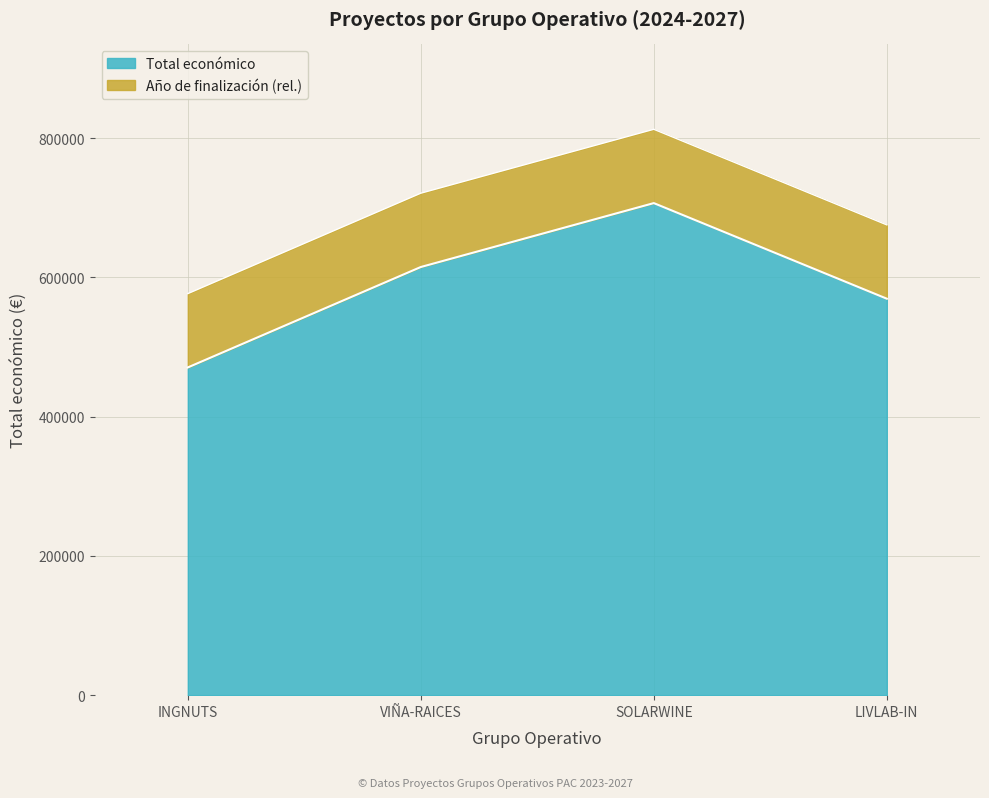

The chart shows a value of 303472 at LIVLAB-IN. True or false?

False